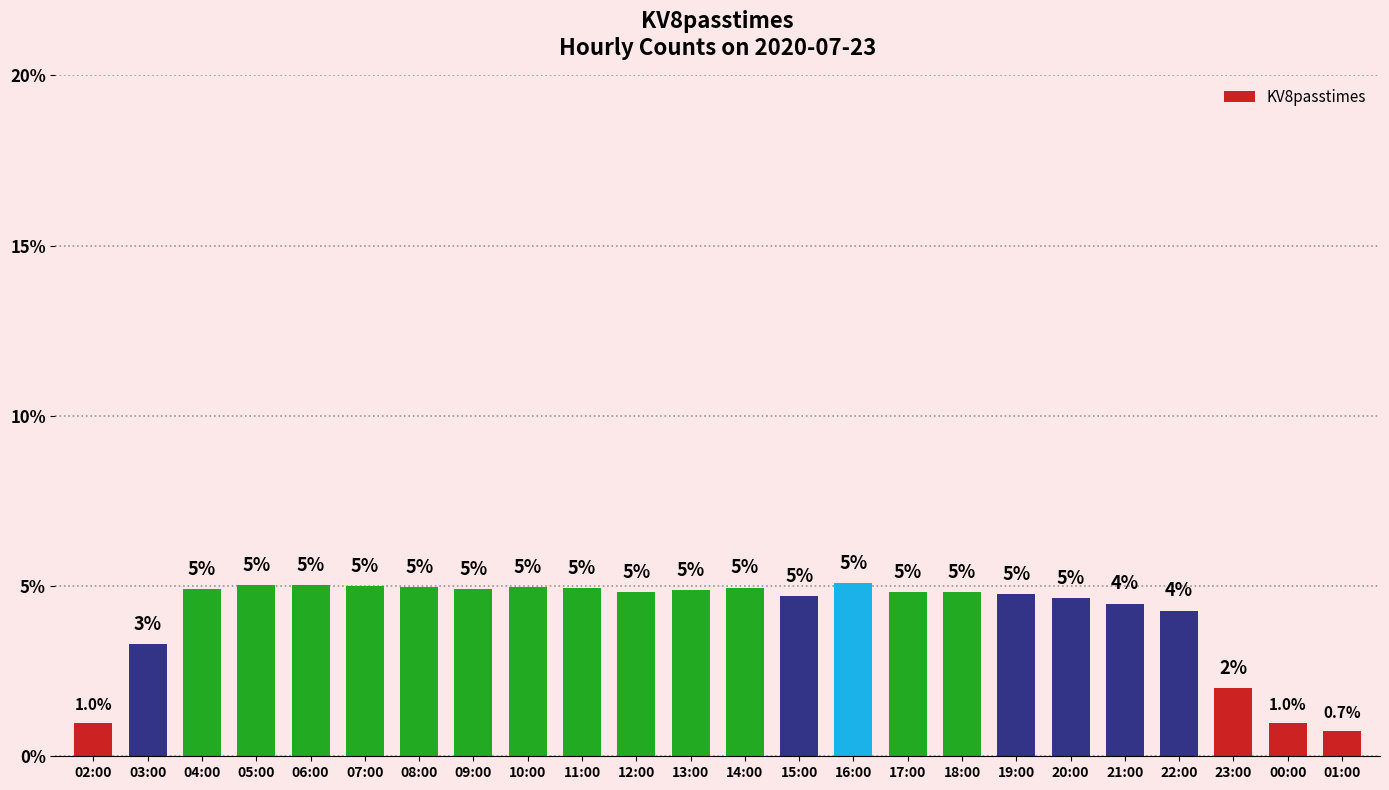

Approximately how many times larger is the value at 18:00 compared to 09:00?

1.0